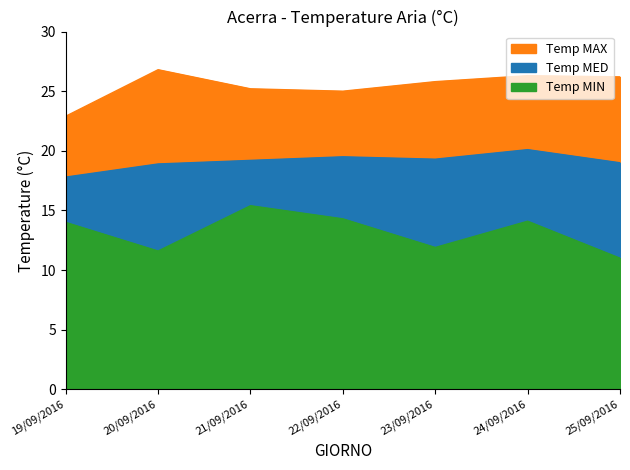

How many data points in Temp MED are above 19?

4